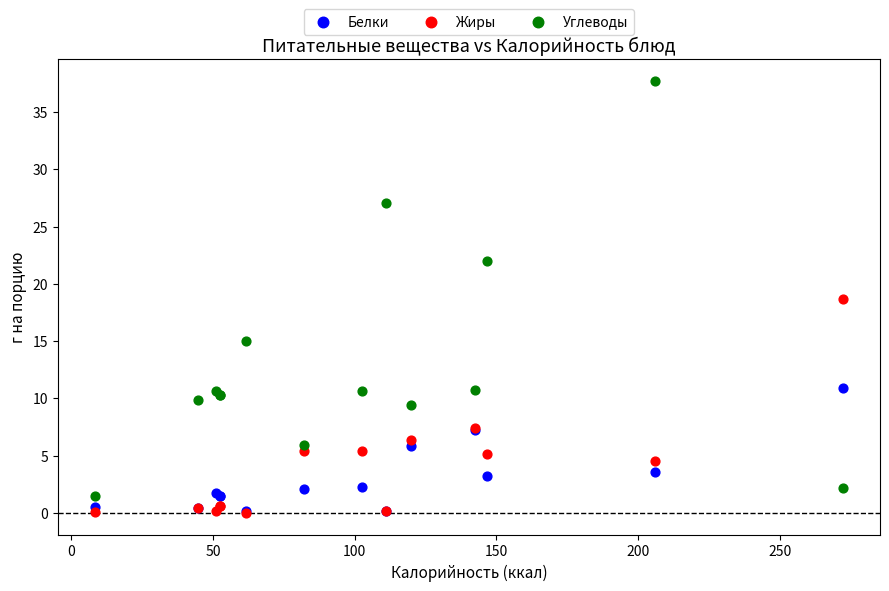

What are all the series names shown in the legend?

Белки, Жиры, Углеводы